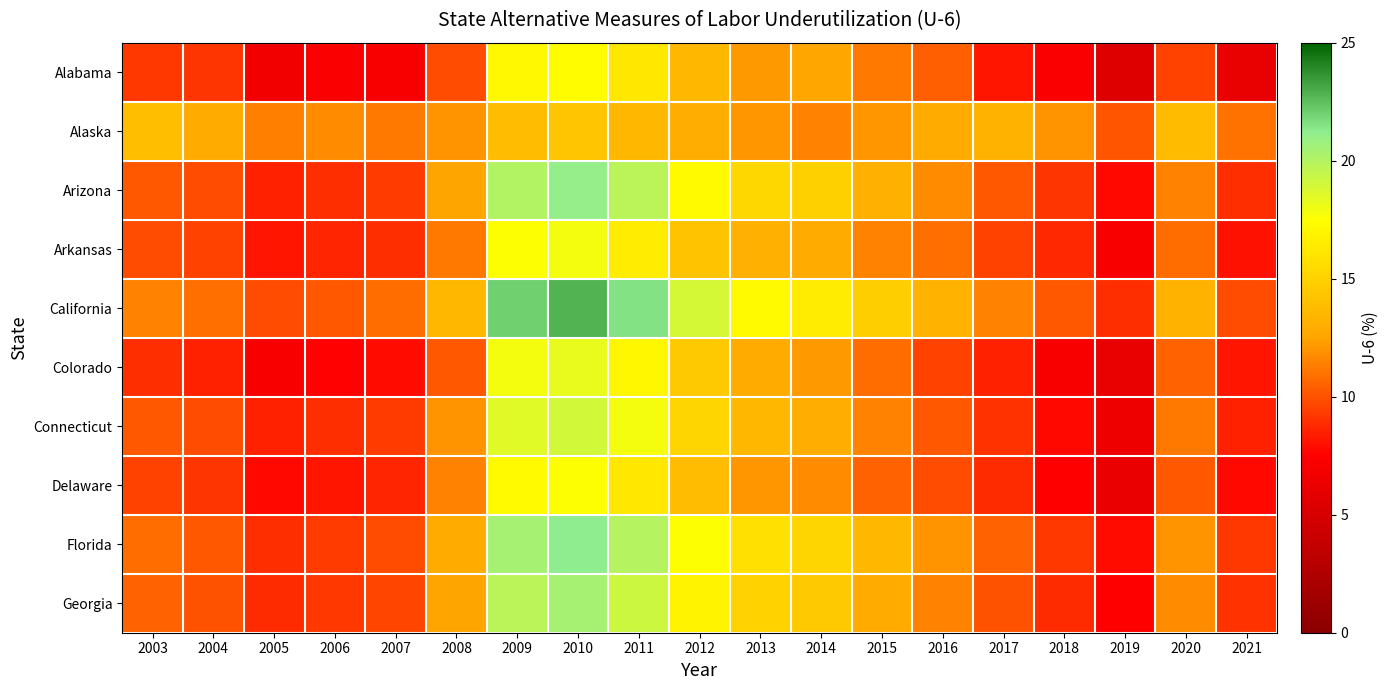

Reading left to right, extract all data points from this chart.

Alabama: 2003=9.2	2004=9.1	2005=6.7	2006=7.3	2007=7.1	2008=9.8	2009=17.1	2010=17.3	2011=16.2	2012=13.5	2013=12.2	2014=12.6	2015=11.2	2016=10.4	2017=8.2	2018=7.3	2019=5.4	2020=9.5	2021=6.1
Alaska: 2003=13.9	2004=12.8	2005=11.4	2006=11.8	2007=11.2	2008=12.0	2009=13.8	2010=14.3	2011=13.5	2012=13.0	2013=12.1	2014=11.5	2015=12.1	2016=12.8	2017=13.2	2018=12.0	2019=10.1	2020=13.7	2021=11.0
Arizona: 2003=10.2	2004=9.8	2005=8.5	2006=8.9	2007=9.3	2008=12.5	2009=20.1	2010=21.0	2011=19.8	2012=17.2	2013=15.3	2014=14.9	2015=13.1	2016=11.8	2017=10.2	2018=9.1	2019=7.8	2020=11.5	2021=8.9
Arkansas: 2003=9.8	2004=9.5	2005=8.2	2006=8.6	2007=8.9	2008=11.2	2009=17.5	2010=17.8	2011=16.5	2012=14.2	2013=13.1	2014=12.8	2015=11.5	2016=10.9	2017=9.5	2018=8.7	2019=7.2	2020=10.8	2021=8.1
California: 2003=11.5	2004=10.9	2005=9.8	2006=10.2	2007=10.8	2008=13.5	2009=22.0	2010=22.8	2011=21.5	2012=18.9	2013=17.2	2014=16.5	2015=14.8	2016=13.2	2017=11.5	2018=10.2	2019=8.9	2020=13.2	2021=9.8
Colorado: 2003=8.9	2004=8.5	2005=7.2	2006=7.6	2007=7.9	2008=10.2	2009=17.8	2010=18.2	2011=17.0	2012=14.5	2013=12.8	2014=12.2	2015=10.8	2016=9.5	2017=8.5	2018=7.2	2019=6.1	2020=10.5	2021=8.2
Connecticut: 2003=10.2	2004=9.8	2005=8.5	2006=8.9	2007=9.3	2008=12.0	2009=18.5	2010=19.0	2011=17.8	2012=15.2	2013=13.5	2014=13.0	2015=11.5	2016=10.2	2017=9.0	2018=7.8	2019=6.5	2020=11.2	2021=8.5
Delaware: 2003=9.5	2004=9.1	2005=7.8	2006=8.2	2007=8.6	2008=11.5	2009=17.2	2010=17.5	2011=16.2	2012=13.8	2013=12.1	2014=11.8	2015=10.5	2016=9.8	2017=8.8	2018=7.5	2019=6.2	2020=10.2	2021=7.8
Florida: 2003=10.8	2004=10.2	2005=8.9	2006=9.3	2007=9.8	2008=12.8	2009=20.5	2010=21.2	2011=20.0	2012=17.5	2013=15.8	2014=15.2	2015=13.5	2016=12.0	2017=10.5	2018=9.2	2019=7.9	2020=12.0	2021=9.2
Georgia: 2003=10.5	2004=10.0	2005=8.8	2006=9.2	2007=9.6	2008=12.5	2009=19.8	2010=20.5	2011=19.2	2012=16.8	2013=15.0	2014=14.5	2015=12.8	2016=11.5	2017=10.0	2018=8.8	2019=7.5	2020=11.8	2021=9.0